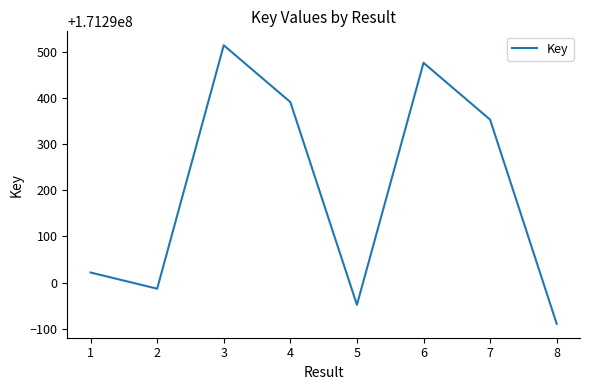

Rank the categories by value from lowest to highest.

8, 5, 2, 1, 7, 4, 6, 3